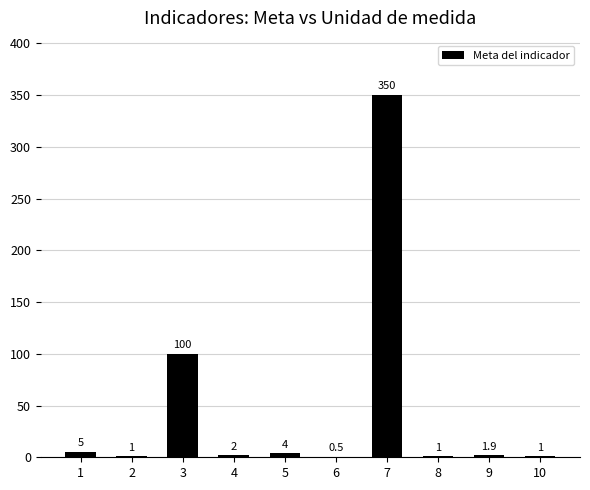

The value at 1 is 5.0. True or false?

True